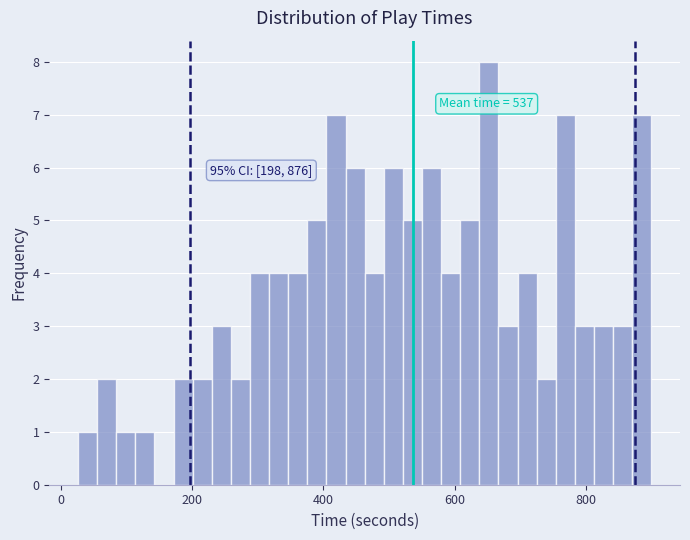

Read against the x-axis, roughly where is the centre of the tallest bar?

660